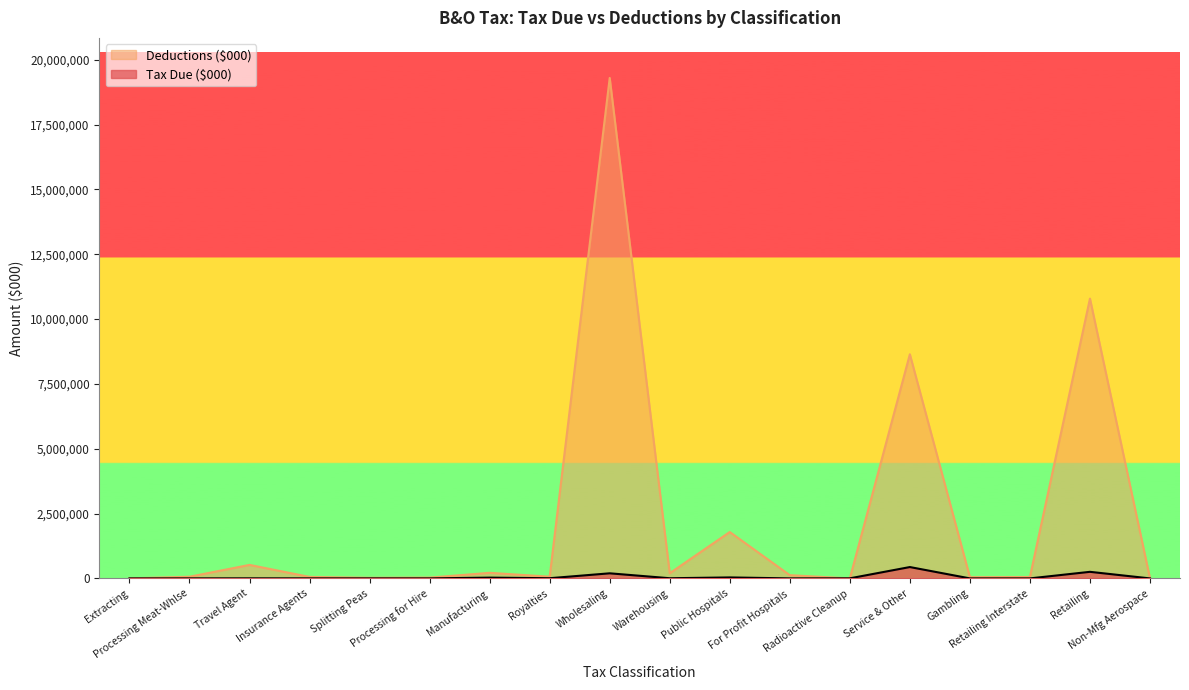

At how many categories does at least one series exceed 1011046?

4